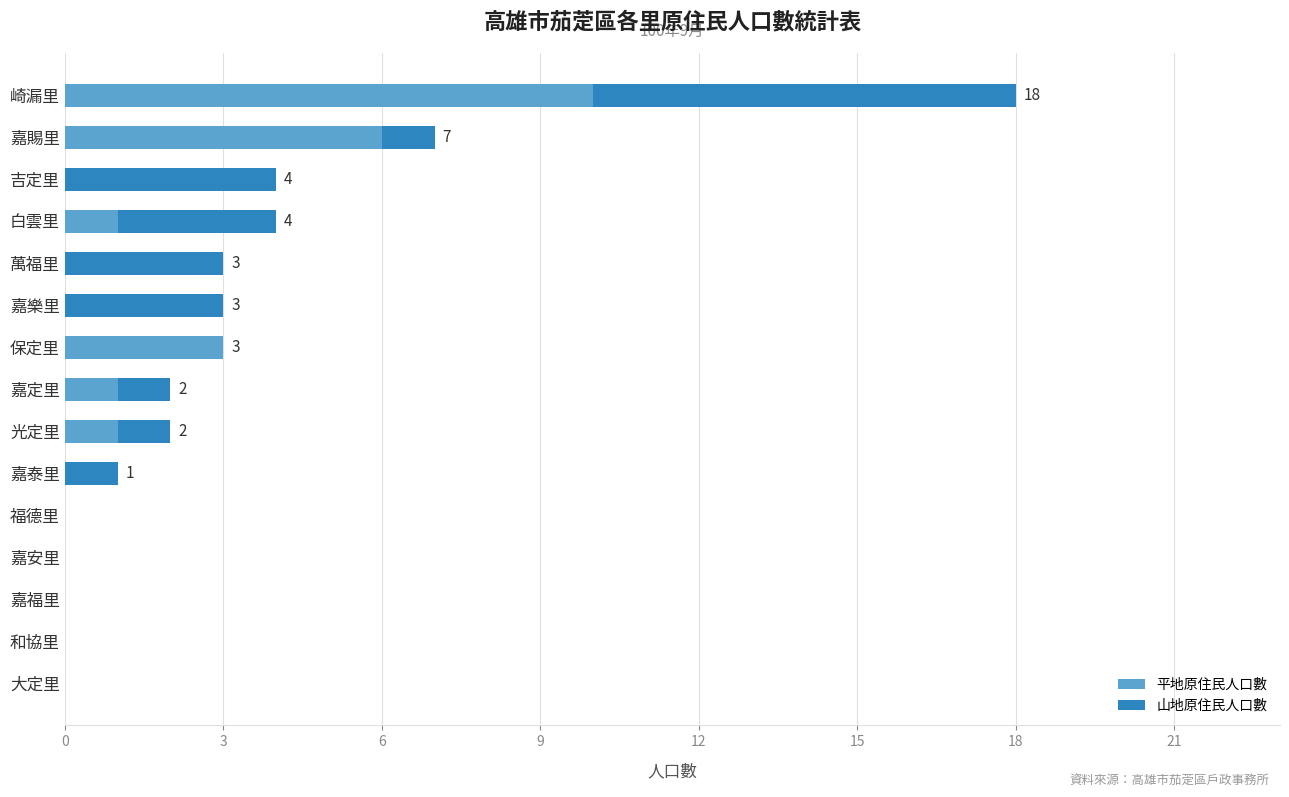

The value of 平地原住民人口數 at 保定里 is 5. True or false?

False